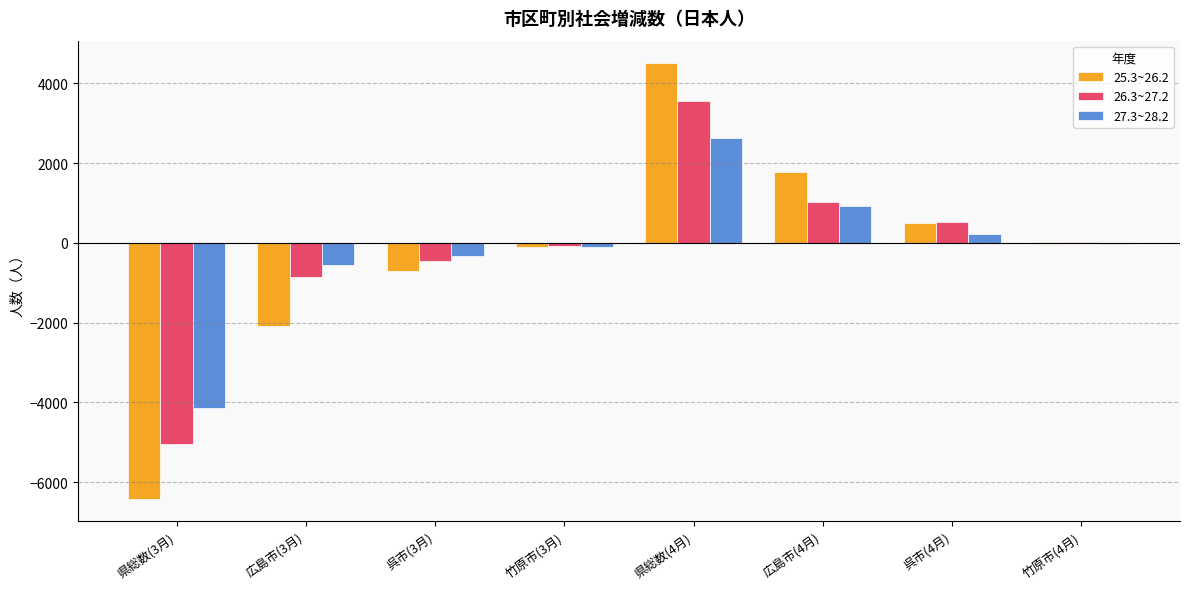

How many distinct data groups are displayed?

3